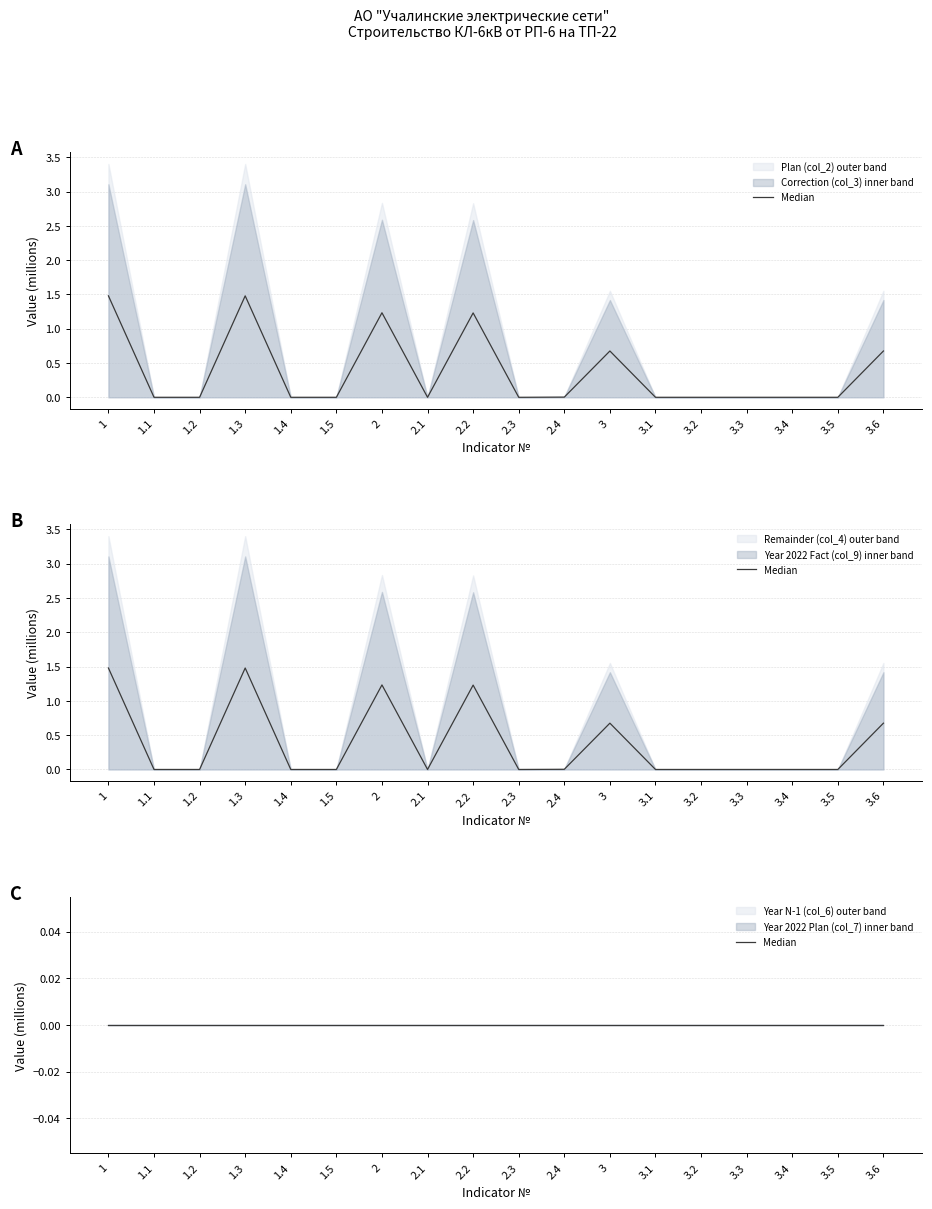

What is the label of the 7th point from the left?

2